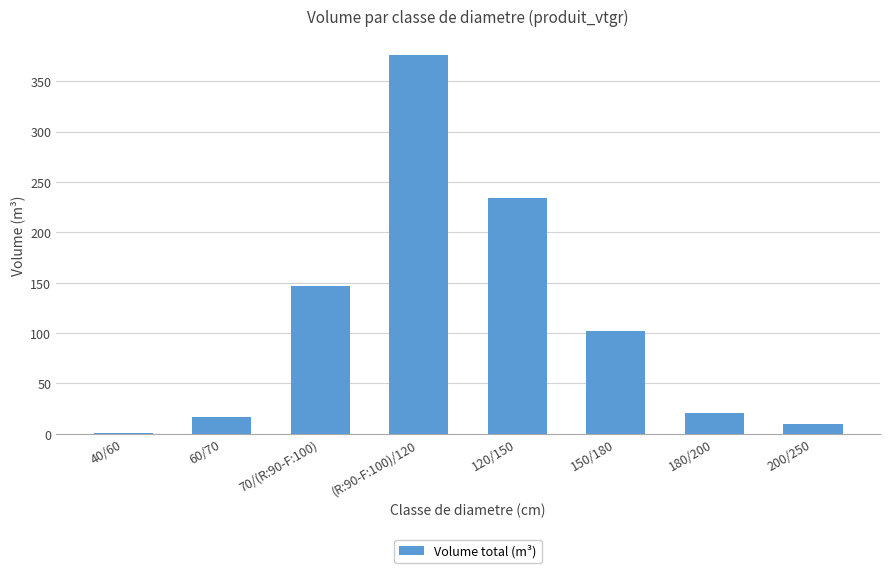

Which has a higher value, 180/200 or 60/70?

180/200